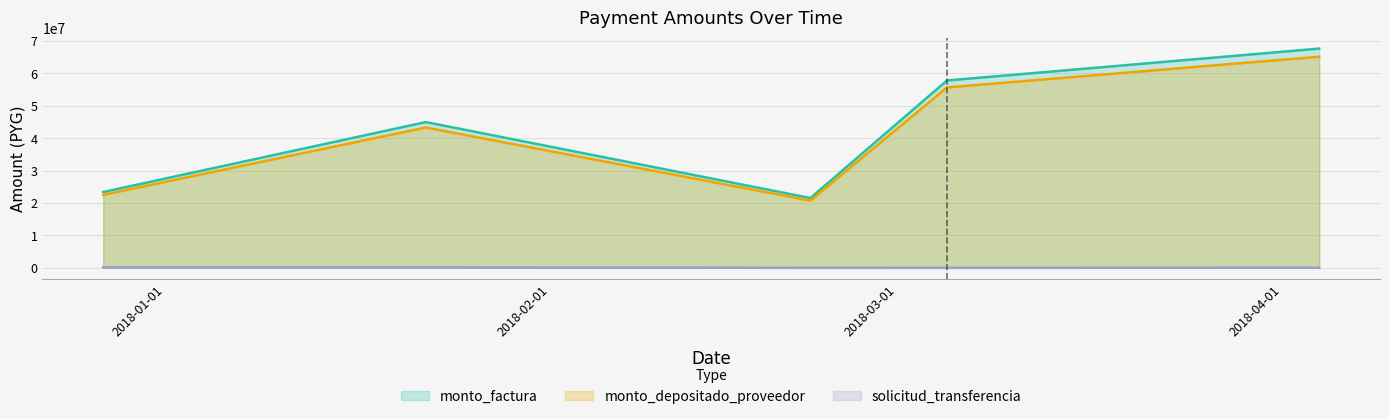

What are all the series names shown in the legend?

monto_factura, monto_depositado_proveedor, solicitud_transferencia